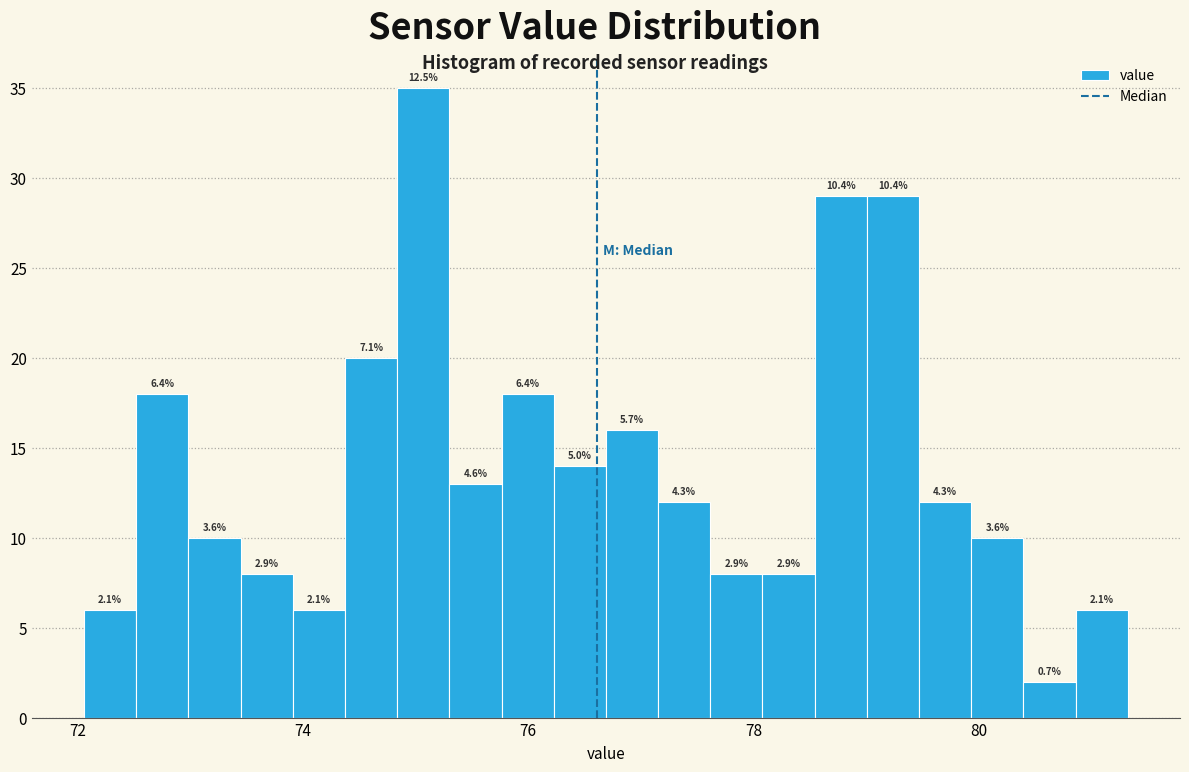

Read against the x-axis, roughly where is the centre of the tallest bar?

75.0